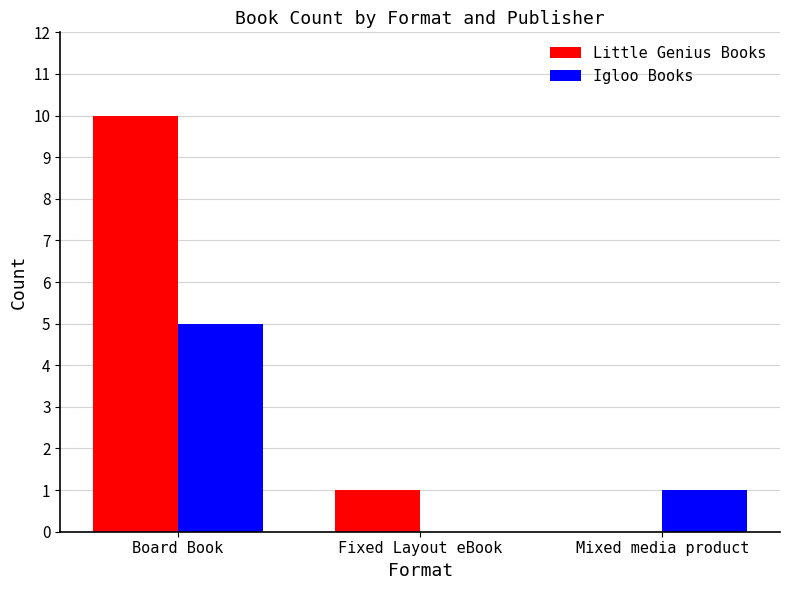

How many groups of bars are there?

3